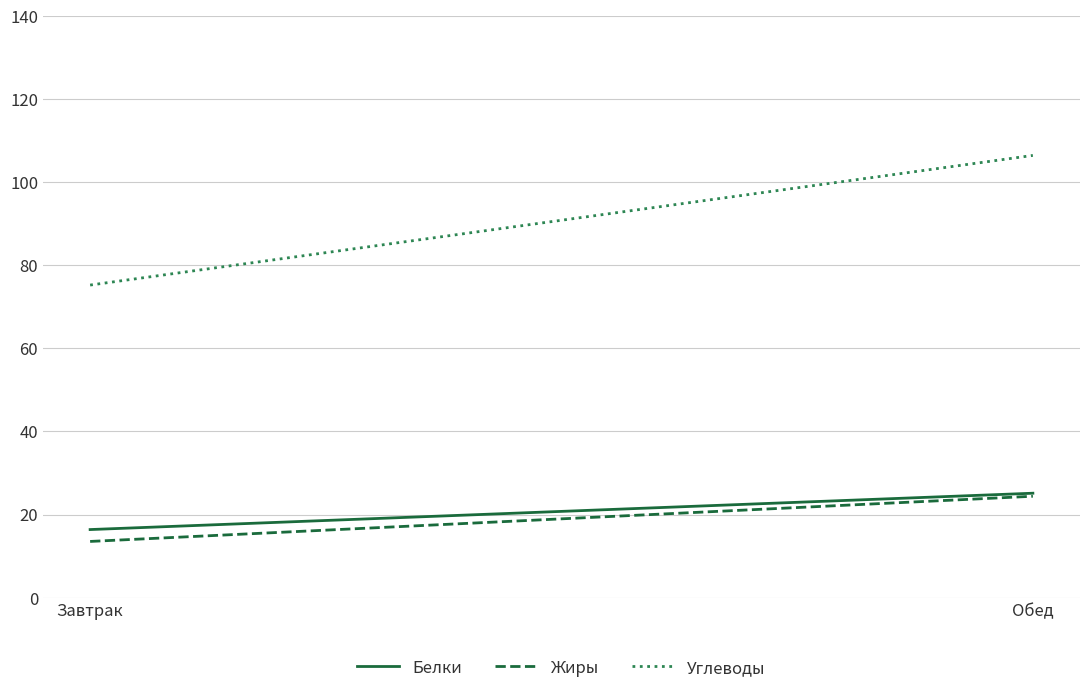

What is the total value across all series at Обед?

156.0